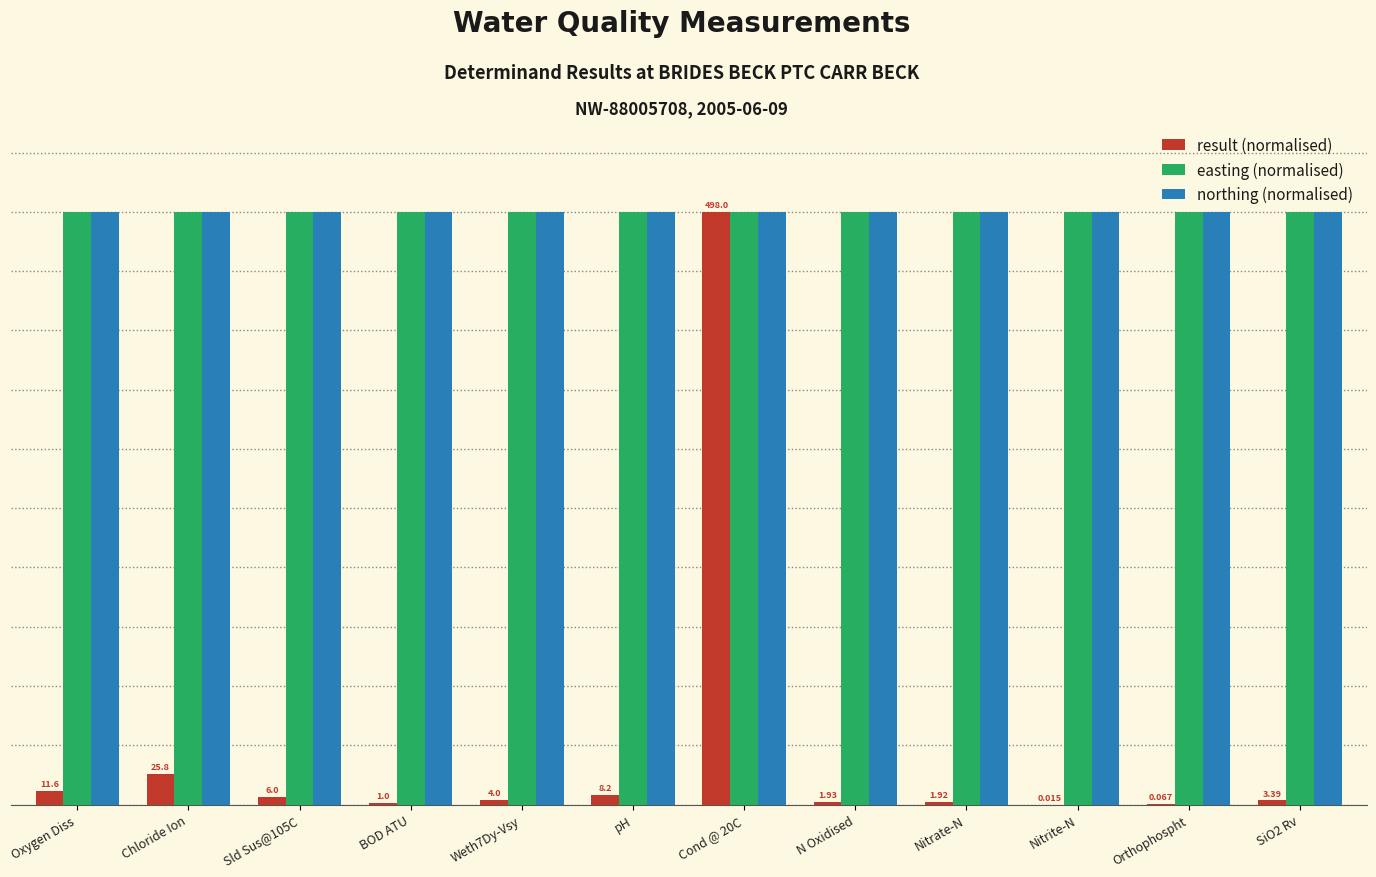

What is the sum of the easting (normalised) values at SiO2 Rv and N Oxidised?

200.0